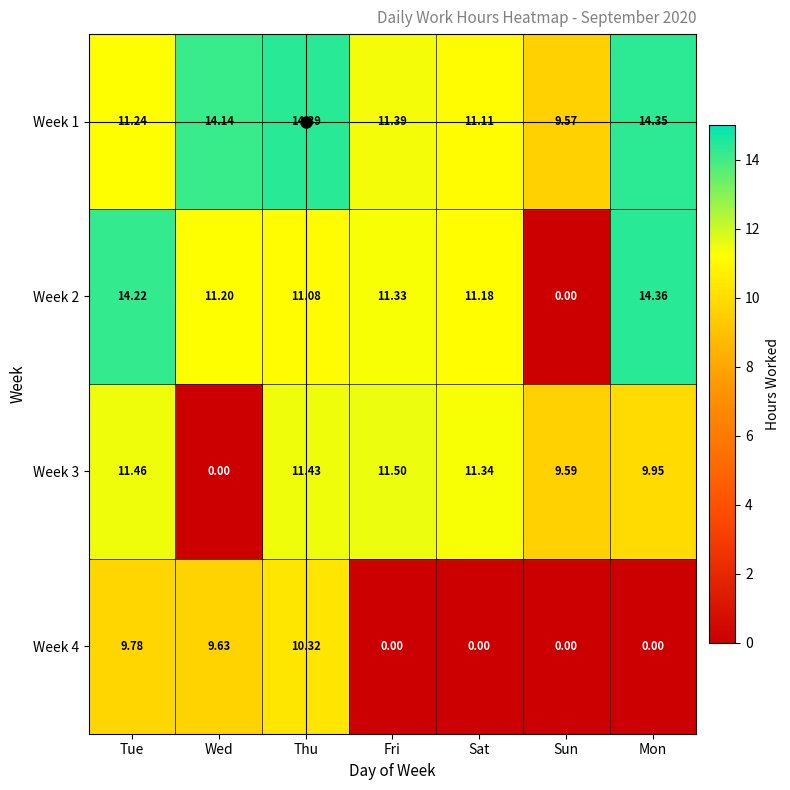

Where does the Week 2 series first go above 11?

Tue